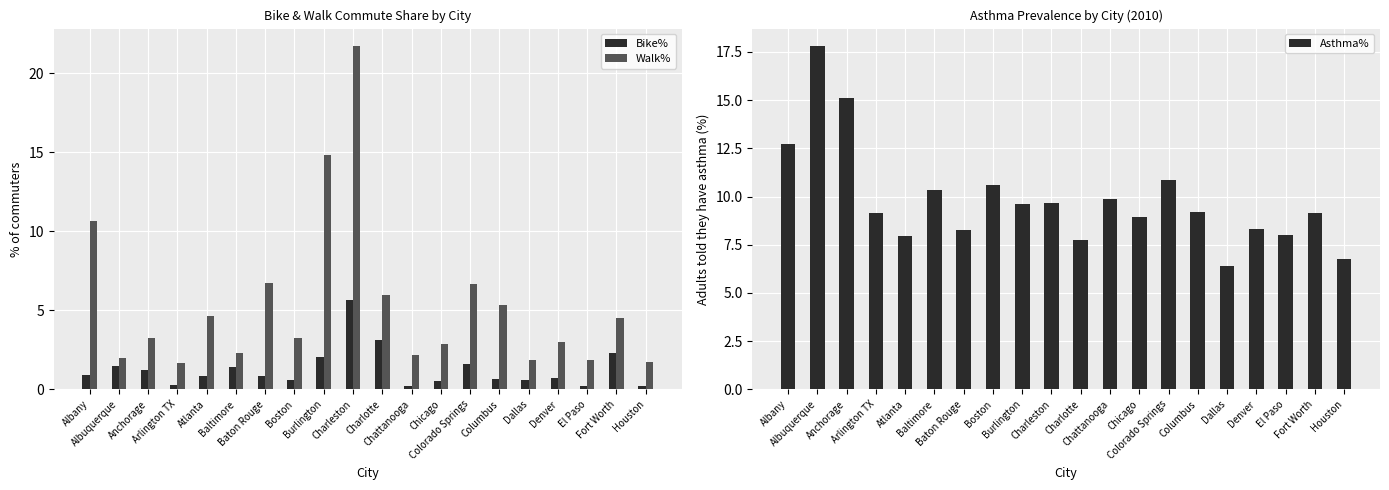

List the labels in order of Bike% value, largest first.

Charleston, Charlotte, Fort Worth, Burlington, Colorado Springs, Albuquerque, Baltimore, Anchorage, Albany, Atlanta, Baton Rouge, Denver, Columbus, Boston, Dallas, Chicago, Arlington TX, Chattanooga, Houston, El Paso